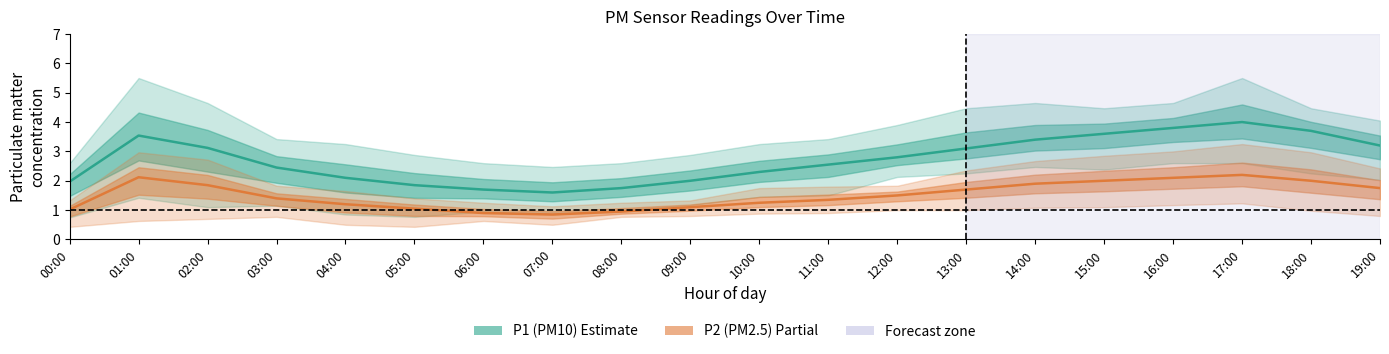

In P1 (PM10), how many points are lower than both neighbors (excluding endpoints)?

1